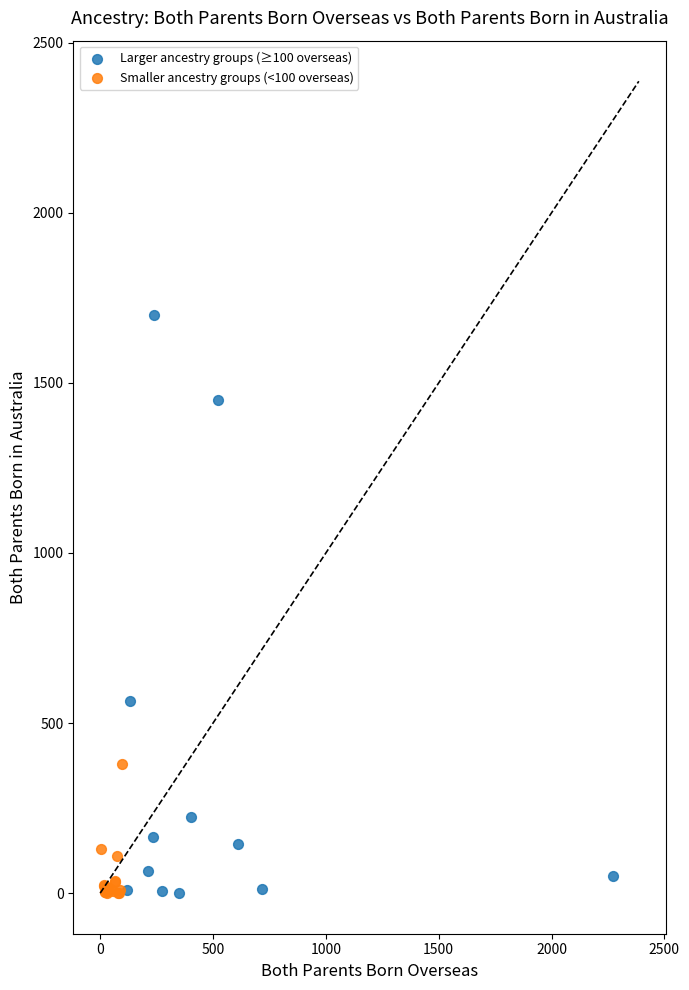

Which series reaches the maximum Y coordinate?

Larger ancestry groups (≥100 overseas)